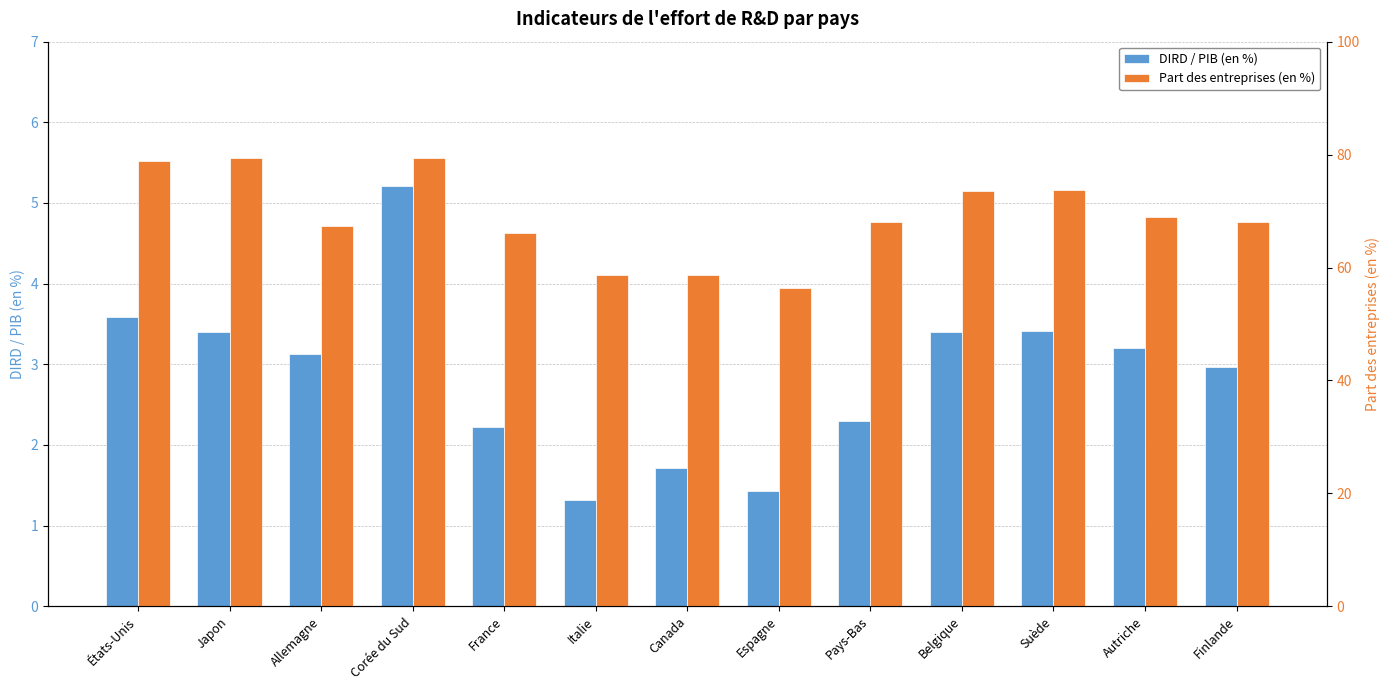

Between Espagne and Pays-Bas, which series saw the biggest shift?

Part des entreprises (en %)